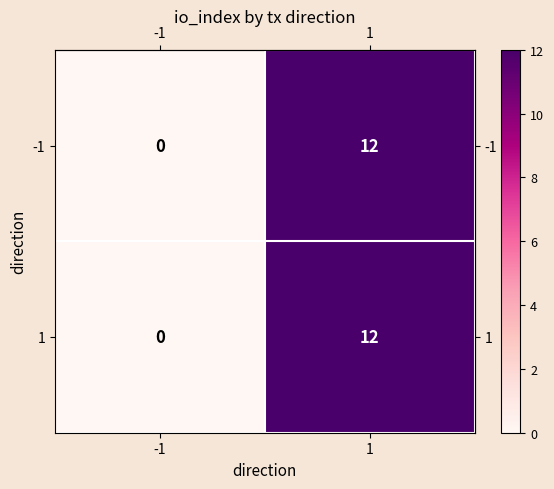

Is the value of 1 at 1 greater than the value of -1 at -1?

Yes